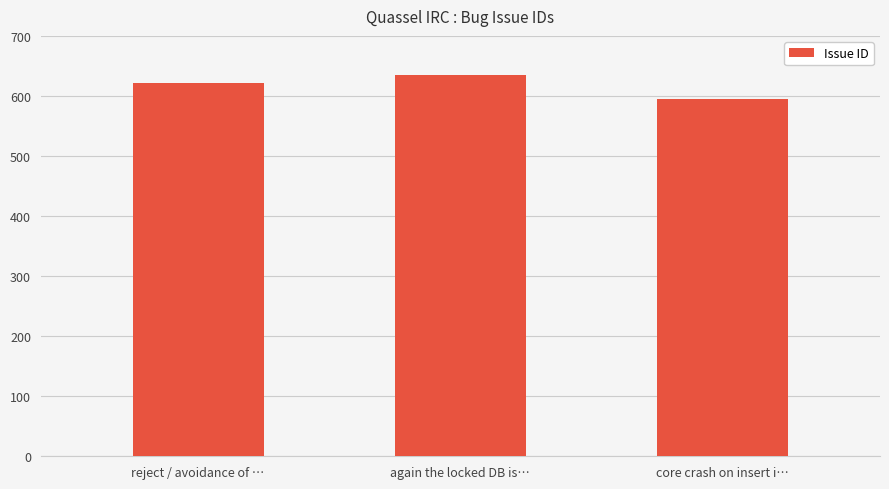

Read the value at reject / avoidance of …, to the nearest 10.

620